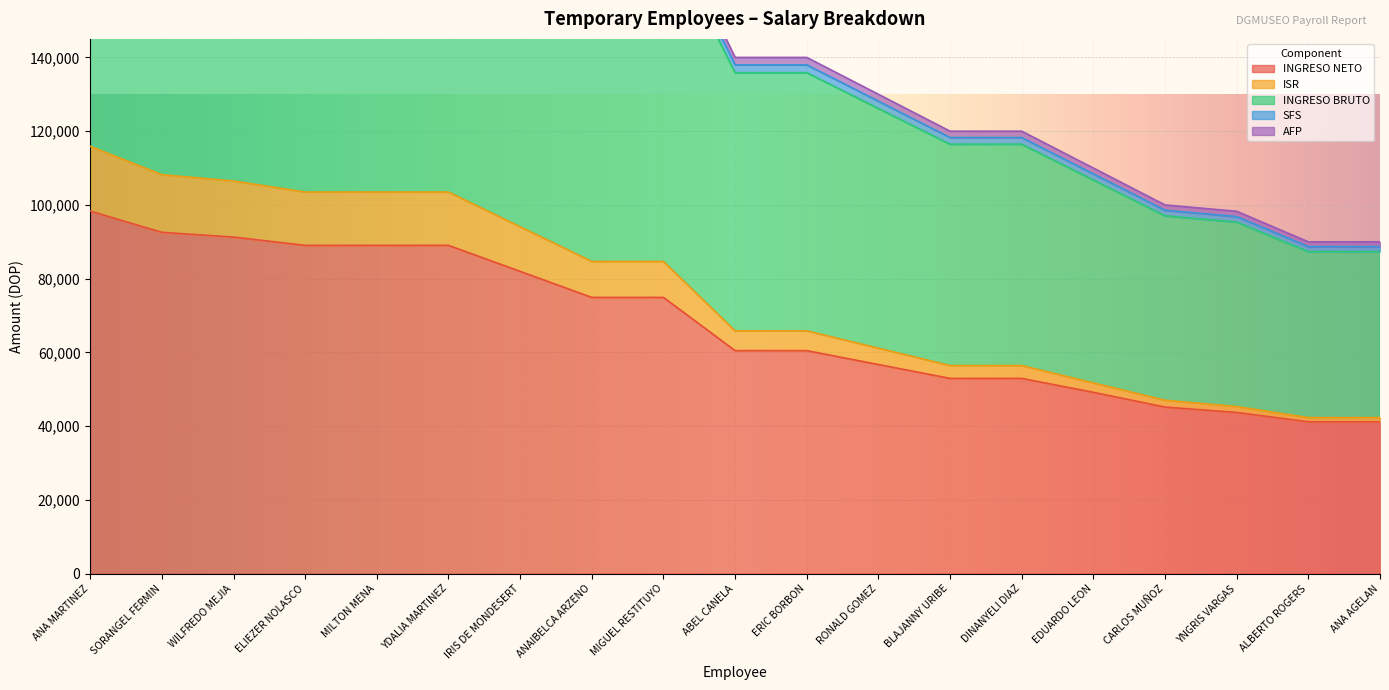

Reading left to right, what are all the values shown in this chart?

INGRESO NETO: ANA MARTINEZ=98314.9	SORANGEL FERMIN=92544.8	WILFREDO MEJIA=91258.2	ELIEZER NOLASCO=89016.4	MILTON MENA=89016.4	YDALIA MARTINEZ=89016.4	IRIS DE MONDESERT=81959.6	ANAIBELCA ARZENO=74902.9	MIGUEL RESTITUYO=74902.9	ABEL CANELA=60469.5	ERIC BORBON=60469.5	RONALD GOMEZ=56705.9	BLAJANNY URIBE=52942.3	DINANYELI DIAZ=52942.3	EDUARDO LEON=49164.8	CARLOS MUÑOZ=45166.0	YNGRIS VARGAS=43707.9	ALBERTO ROGERS=41167.2	ANA AGELAN=41167.2
ISR: ANA MARTINEZ=248259.5	SORANGEL FERMIN=229975.0	WILFREDO MEJIA=228259.5	ELIEZER NOLASCO=219975.0	MILTON MENA=219975.0	YDALIA MARTINEZ=219975.0	IRIS DE MONDESERT=199975.0	ANAIBELCA ARZENO=179975.0	MIGUEL RESTITUYO=179975.0	ABEL CANELA=139975.0	ERIC BORBON=139975.0	RONALD GOMEZ=129975.0	BLAJANNY URIBE=119975.0	DINANYELI DIAZ=119975.0	EDUARDO LEON=109975.0	CARLOS MUÑOZ=99975.0	YNGRIS VARGAS=98259.5	ALBERTO ROGERS=89975.0	ANA AGELAN=89975.0
INGRESO BRUTO: ANA MARTINEZ=244672.0	SORANGEL FERMIN=226674.5	WILFREDO MEJIA=224959.0	ELIEZER NOLASCO=216818.0	MILTON MENA=216818.0	YDALIA MARTINEZ=216818.0	IRIS DE MONDESERT=197105.0	ANAIBELCA ARZENO=177392.0	MIGUEL RESTITUYO=177392.0	ABEL CANELA=137966.0	ERIC BORBON=137966.0	RONALD GOMEZ=128109.5	BLAJANNY URIBE=118253.0	DINANYELI DIAZ=118253.0	EDUARDO LEON=108396.5	CARLOS MUÑOZ=98540.0	YNGRIS VARGAS=96824.5	ALBERTO ROGERS=88683.5	ANA AGELAN=88683.5
SFS: ANA MARTINEZ=240872.0	SORANGEL FERMIN=223178.5	WILFREDO MEJIA=221463.0	ELIEZER NOLASCO=213474.0	MILTON MENA=213474.0	YDALIA MARTINEZ=213474.0	IRIS DE MONDESERT=194065.0	ANAIBELCA ARZENO=174656.0	MIGUEL RESTITUYO=174656.0	ABEL CANELA=135838.0	ERIC BORBON=135838.0	RONALD GOMEZ=126133.5	BLAJANNY URIBE=116429.0	DINANYELI DIAZ=116429.0	EDUARDO LEON=106724.5	CARLOS MUÑOZ=97020.0	YNGRIS VARGAS=95304.5	ALBERTO ROGERS=87315.5	ANA AGELAN=87315.5
AFP: ANA MARTINEZ=115872.0	SORANGEL FERMIN=108178.5	WILFREDO MEJIA=106463.0	ELIEZER NOLASCO=103474.0	MILTON MENA=103474.0	YDALIA MARTINEZ=103474.0	IRIS DE MONDESERT=94065.0	ANAIBELCA ARZENO=84656.0	MIGUEL RESTITUYO=84656.0	ABEL CANELA=65838.0	ERIC BORBON=65838.0	RONALD GOMEZ=61133.5	BLAJANNY URIBE=56429.0	DINANYELI DIAZ=56429.0	EDUARDO LEON=51724.5	CARLOS MUÑOZ=47020.0	YNGRIS VARGAS=45304.5	ALBERTO ROGERS=42315.5	ANA AGELAN=42315.5